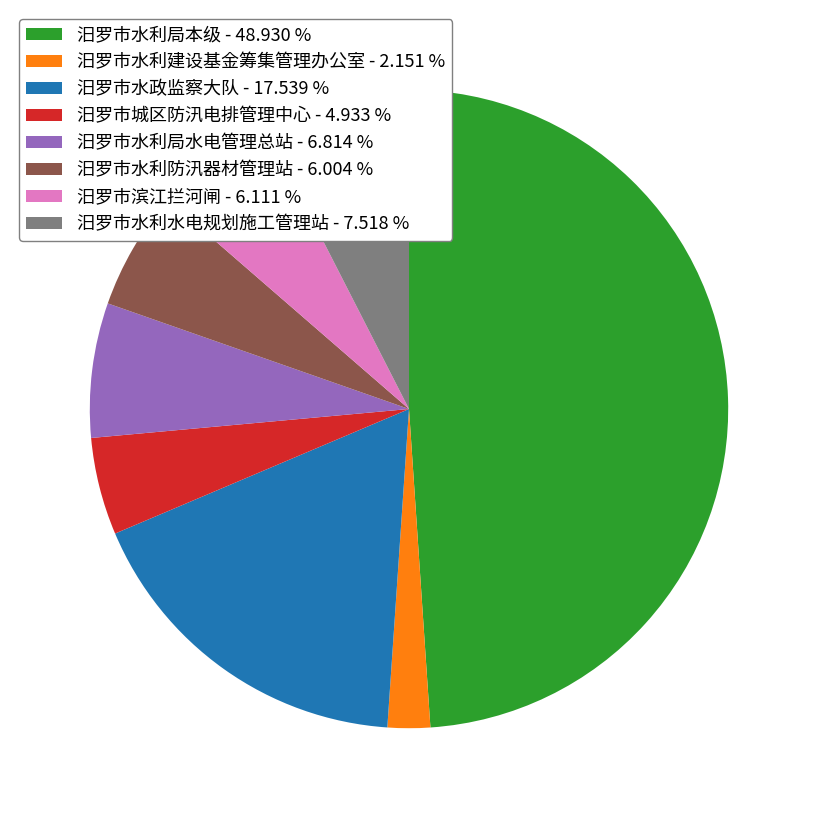

Is the sum of 汨罗市水政监察大队 - 17.539 % and 汨罗市水利防汛器材管理站 - 6.004 % greater than half?

No